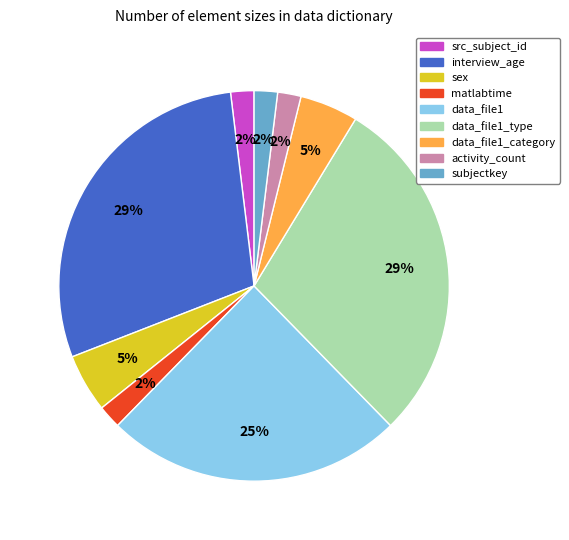

Between src_subject_id and data_file1, which is larger?

data_file1